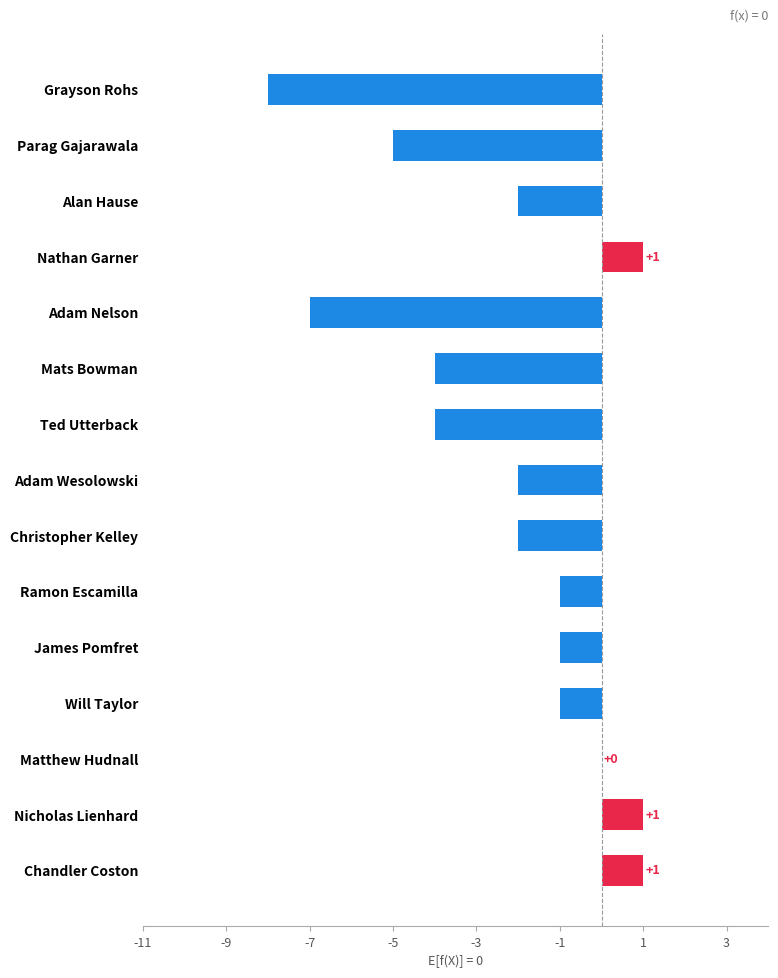

Reading top to bottom, what are all the values shown in this chart?

Grayson Rohs=-8	Parag Gajarawala=-5	Alan Hause=-2	Nathan Garner=1	Adam Nelson=-7	Mats Bowman=-4	Ted Utterback=-4	Adam Wesolowski=-2	Christopher Kelley=-2	Ramon Escamilla=-1	James Pomfret=-1	Will Taylor=-1	Matthew Hudnall=0	Nicholas Lienhard=1	Chandler Coston=1